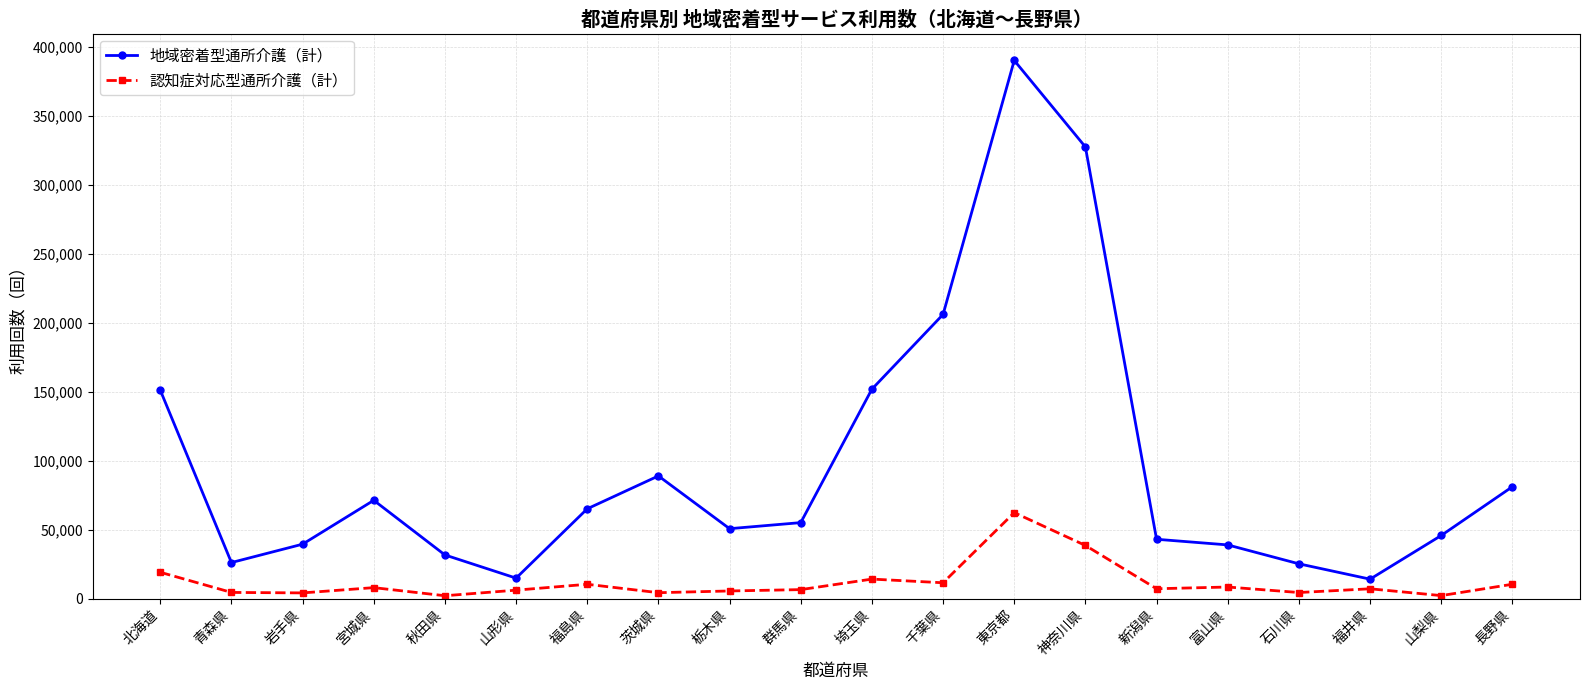

At which label does 認知症対応型通所介護（計） first exceed 7132?

北海道